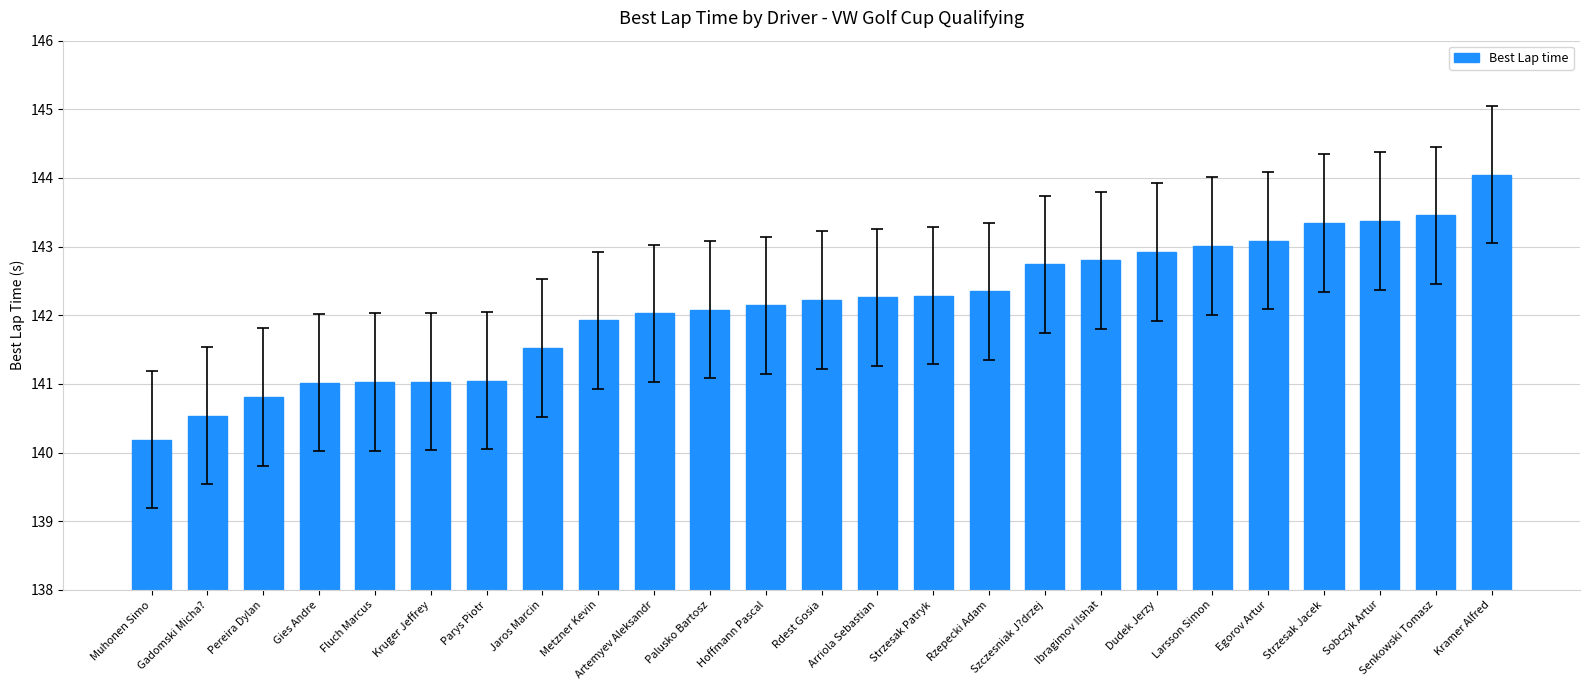

Is it true that the value at Arriola Sebastian is 79.6?

False